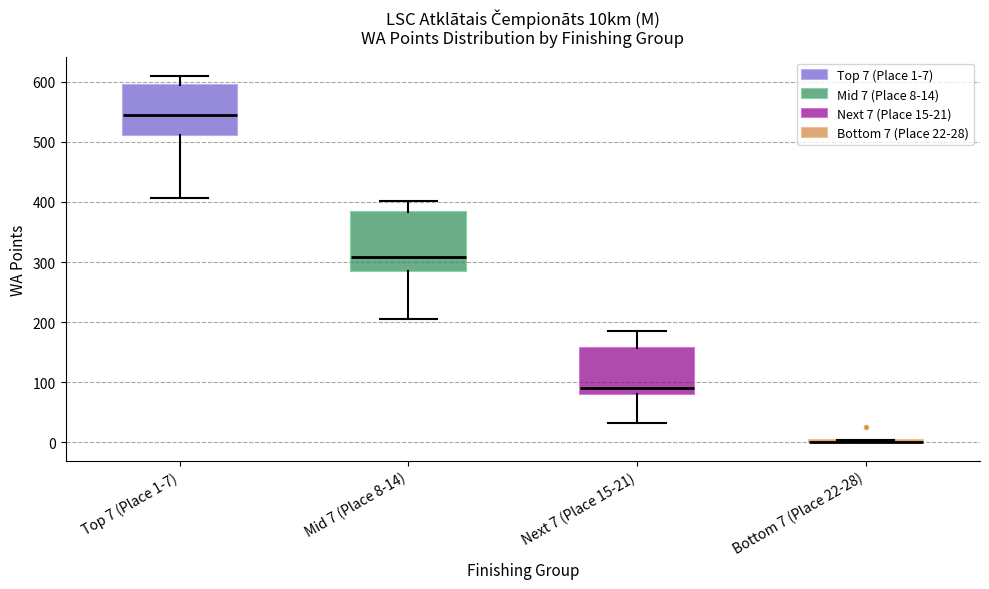

Which box is the tallest, from its lower edge to its upper edge?

Mid 7 (Place 8-14)